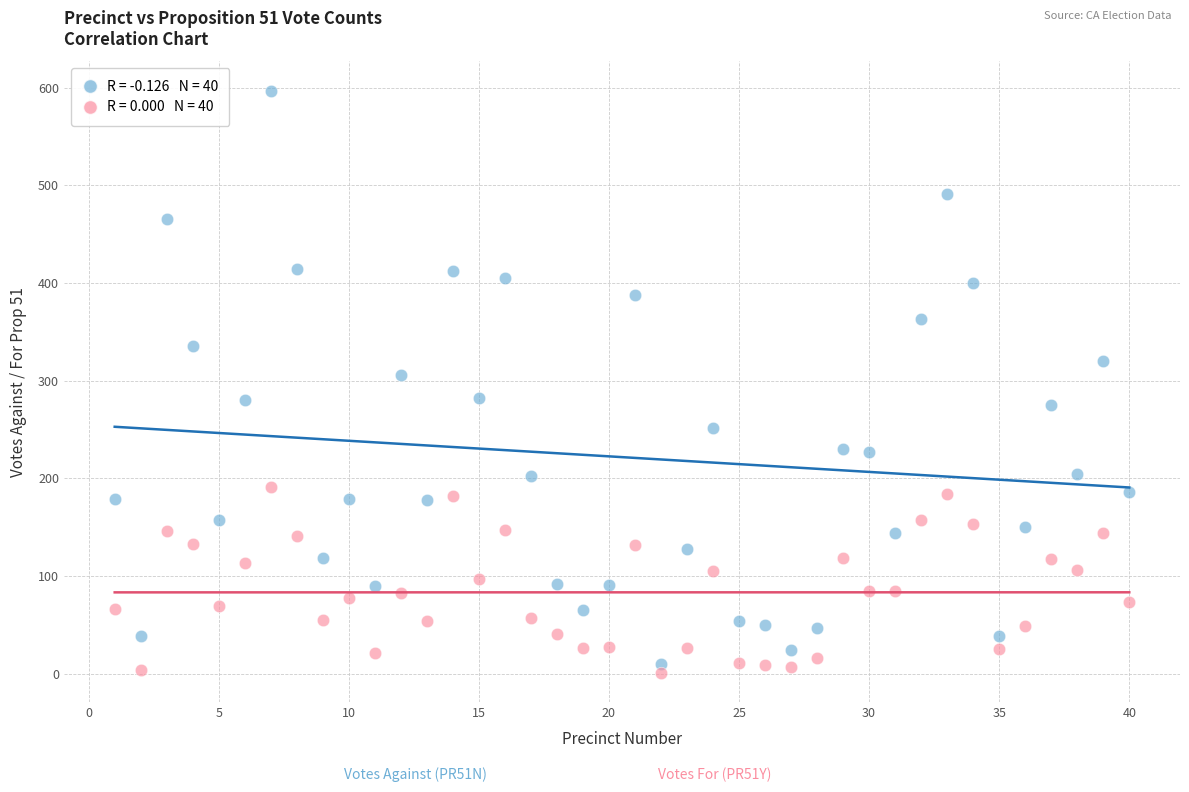

Across all series, what Y value is closest to 299?

306